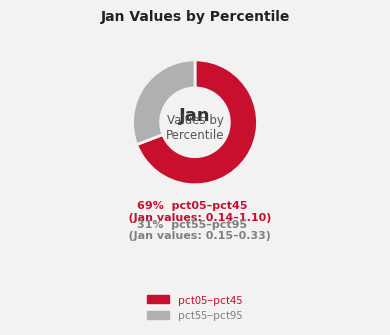

To the nearest percent, what is the average slice percentage?

50%